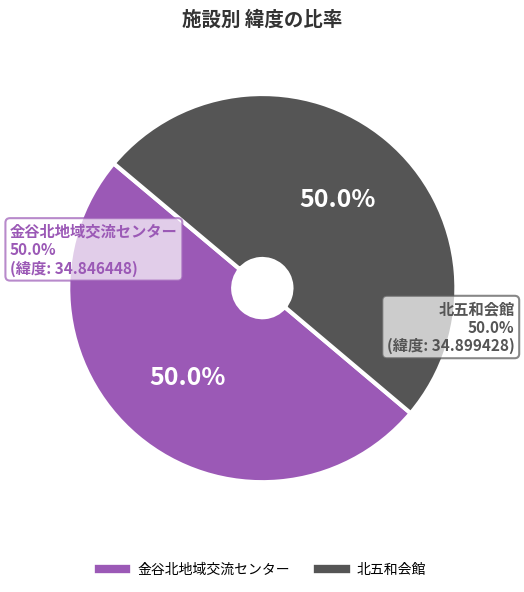

To the nearest percent, what percentage of the pie is 北五和会館?

50%